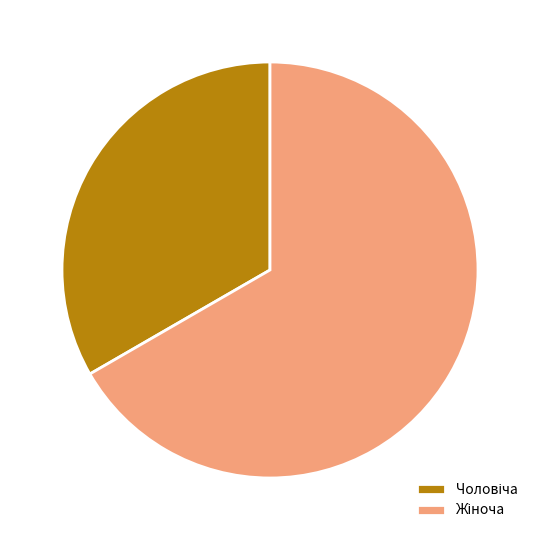

How many slices are in this pie chart?

2